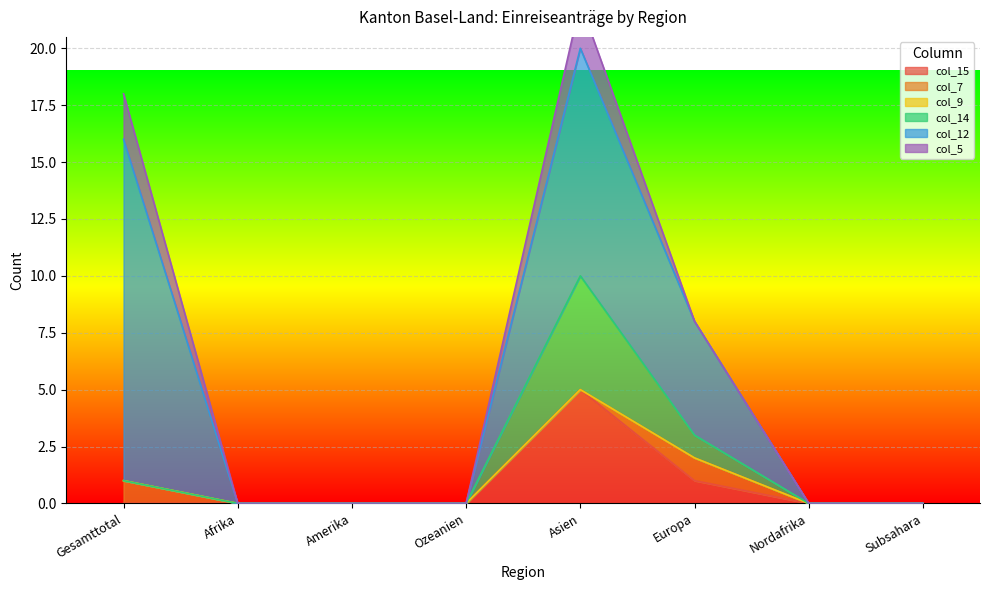

Is the value of col_12 at Ozeanien greater than the value of col_15 at Nordafrika?

No